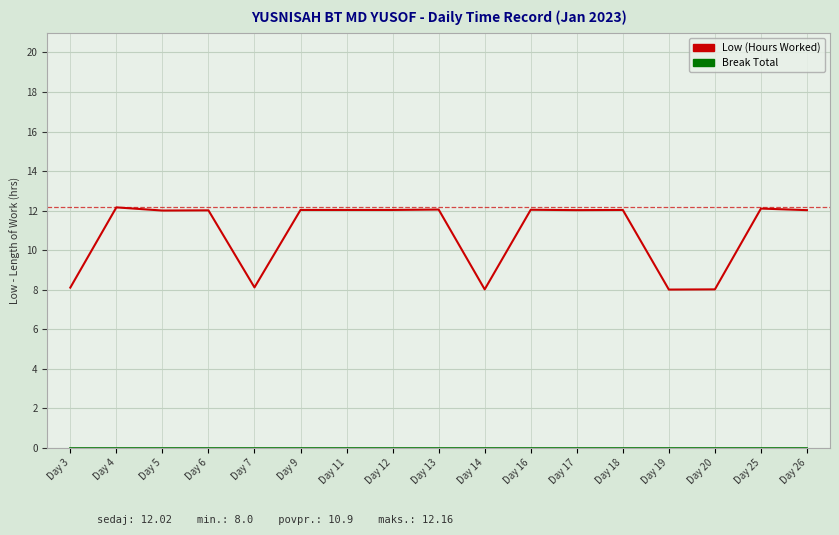

What is the minimum value for Low (Hours Worked)?

8.0